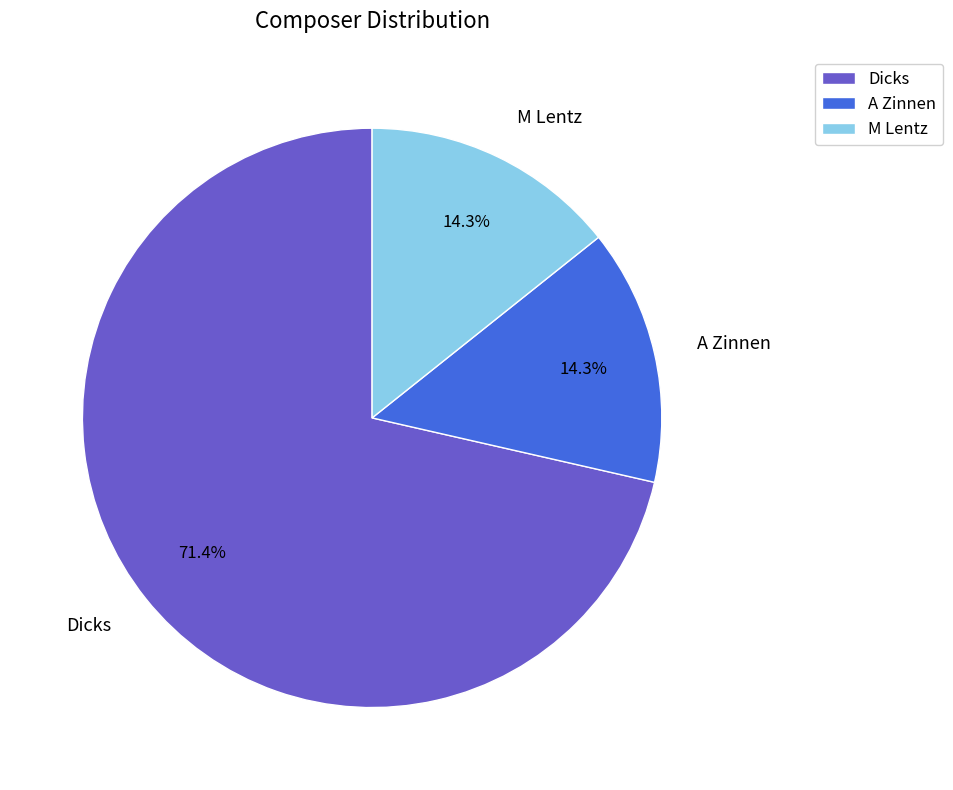

What percentage is the A Zinnen slice, to the nearest percent?

14%